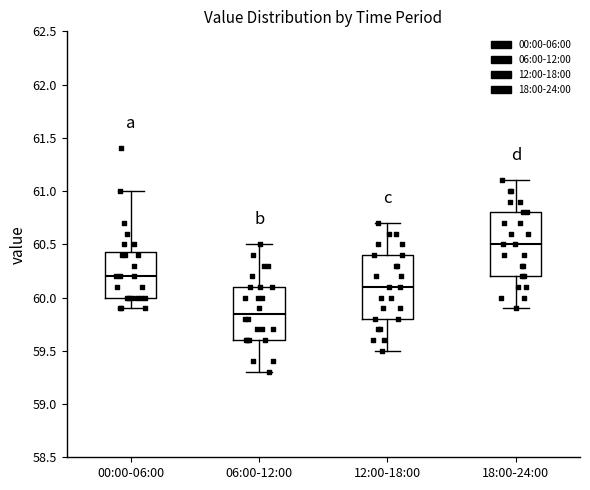

Reading left to right, read every box against the y-axis: the position of its median line, the range the box covers, and the ends of its whiskers. The values are not printed on the chart, so give them approximately, as read against the axis.

00:00-06:00: median 60.20, box 60.00 to 60.45, whiskers 59.90 to 61.00
06:00-12:00: median 59.85, box 59.60 to 60.10, whiskers 59.30 to 60.50
12:00-18:00: median 60.10, box 59.80 to 60.40, whiskers 59.50 to 60.70
18:00-24:00: median 60.50, box 60.20 to 60.80, whiskers 59.90 to 61.10